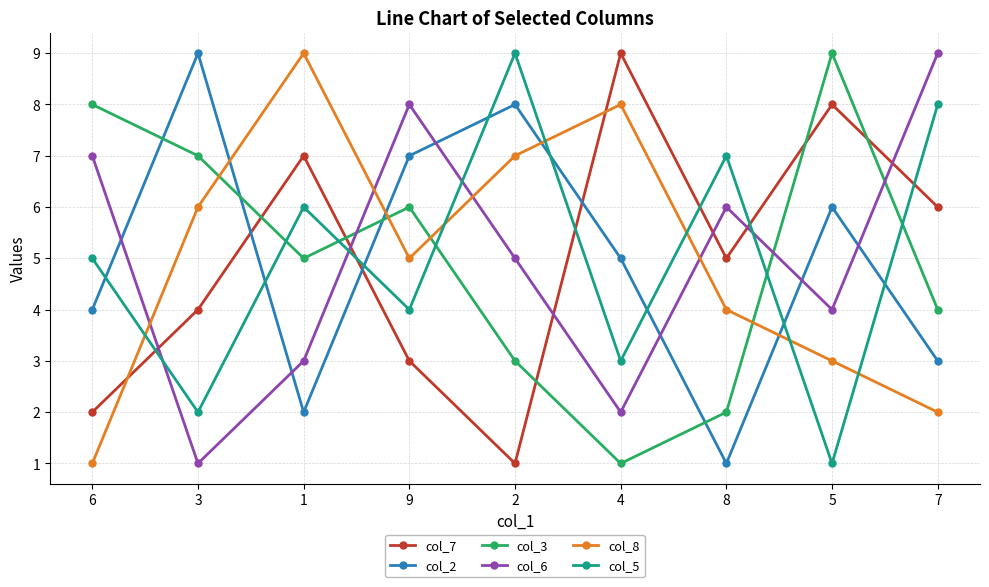

What position from the left is 8?

7